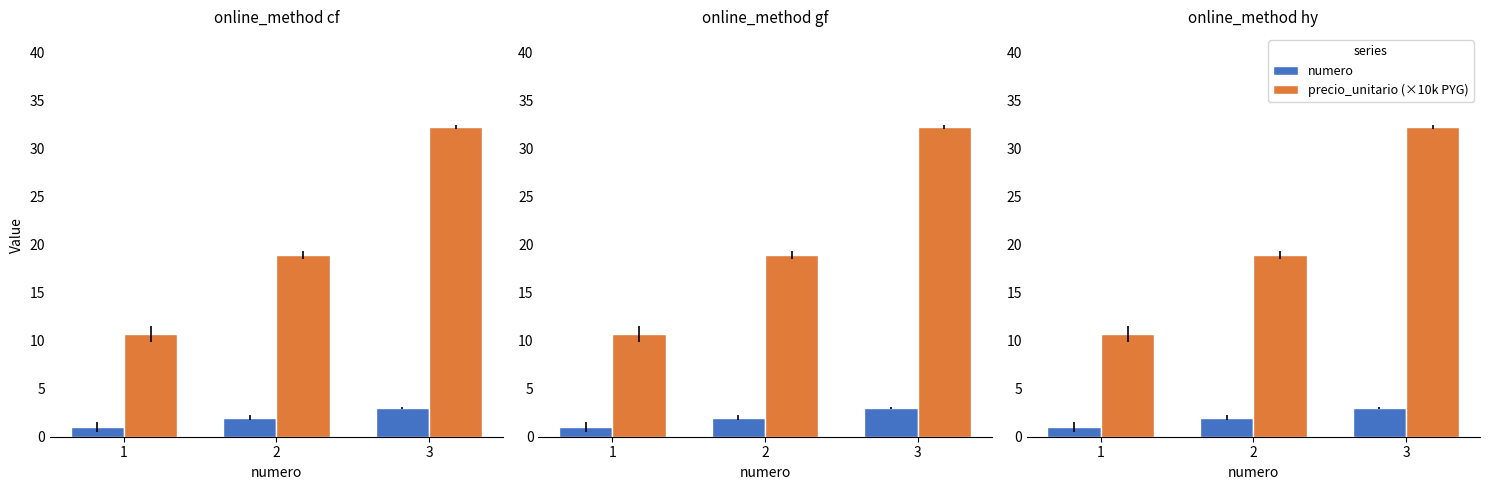

Does the chart contain any negative values?

No